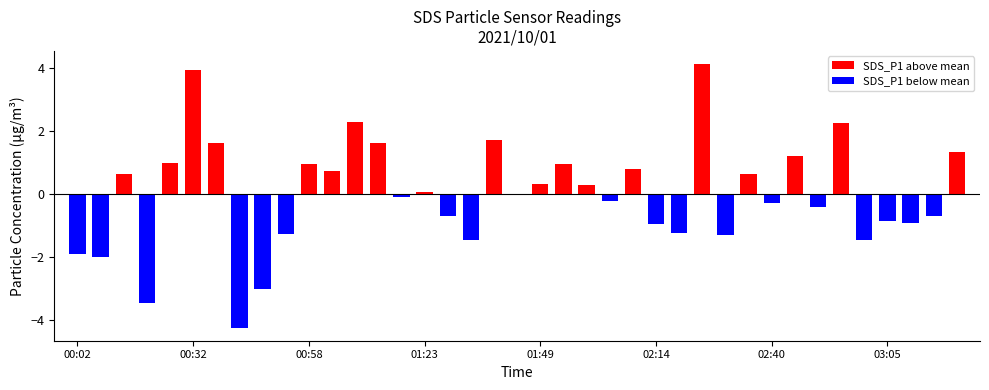

What is the maximum value shown in the chart?

4.1